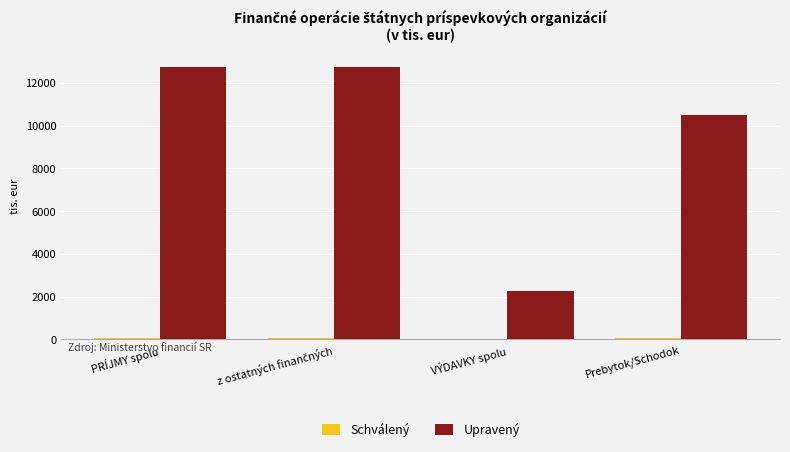

What is the sum of all Upravený values?

38241